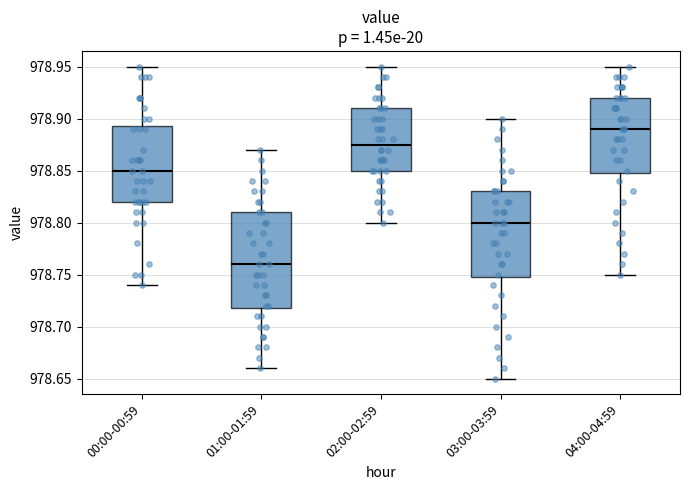

Reading left to right, transcribe this box plot: for each box, give where its median line is, the range the box spans, and where its two whiskers end, as read against the y-axis. The values are not printed on the chart, so give them approximately, as read against the axis.

00:00-00:59: median 978.850, box 978.820 to 978.895, whiskers 978.740 to 978.950
01:00-01:59: median 978.760, box 978.720 to 978.810, whiskers 978.660 to 978.870
02:00-02:59: median 978.875, box 978.850 to 978.910, whiskers 978.800 to 978.950
03:00-03:59: median 978.800, box 978.750 to 978.830, whiskers 978.650 to 978.900
04:00-04:59: median 978.890, box 978.850 to 978.920, whiskers 978.750 to 978.950